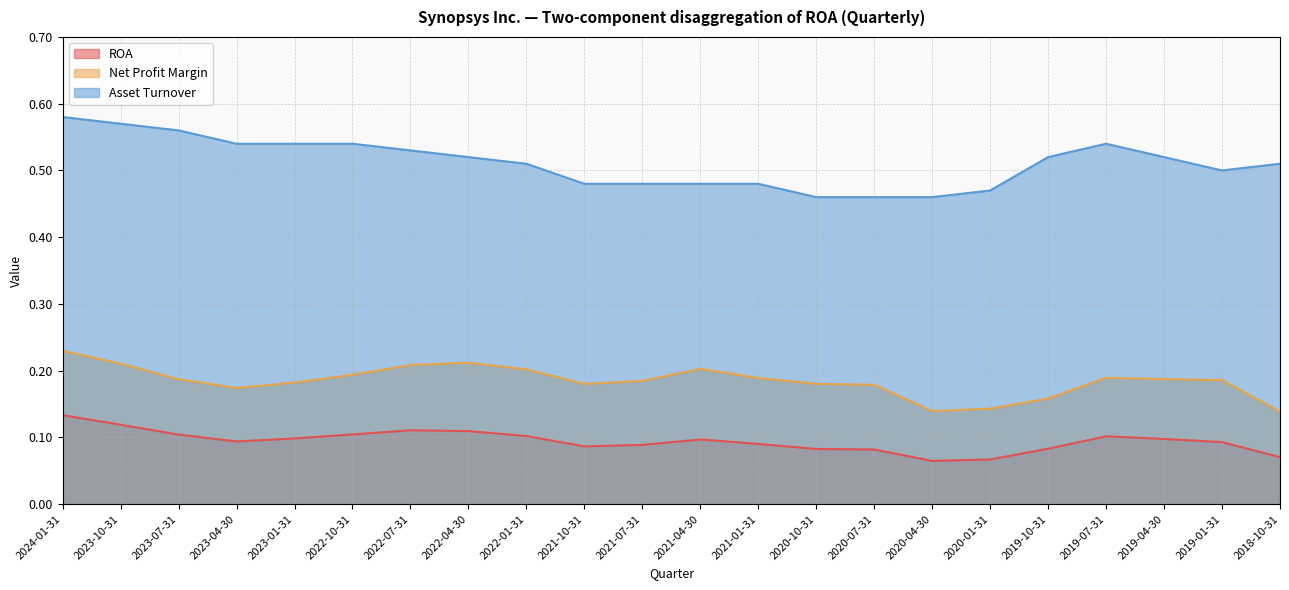

At which category does the chart reach its minimum across all series?

2020-04-30